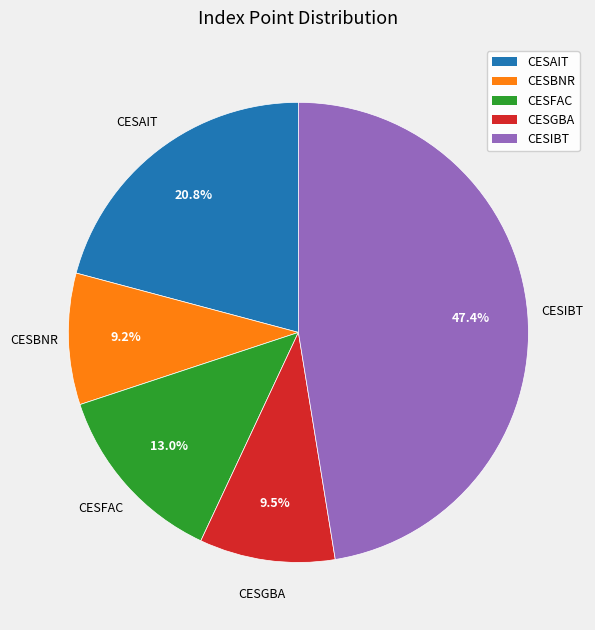

To the nearest percent, what portion does CESIBT represent?

47%